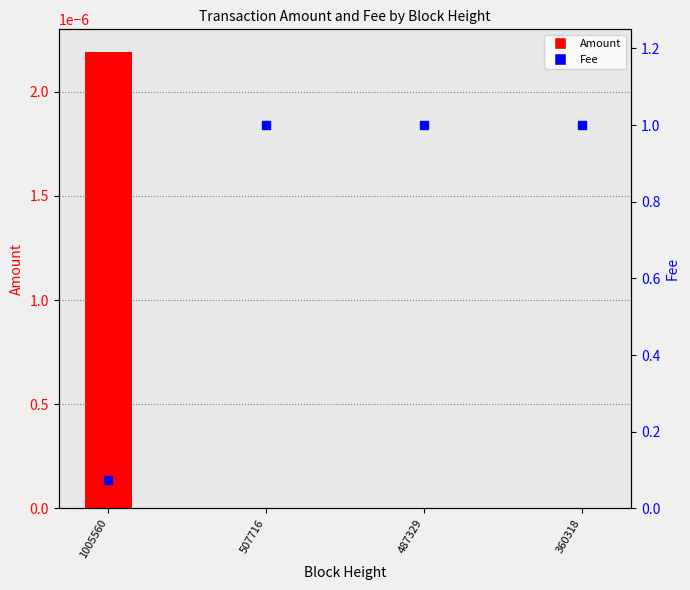

What are all the series names shown in the legend?

Amount, Fee